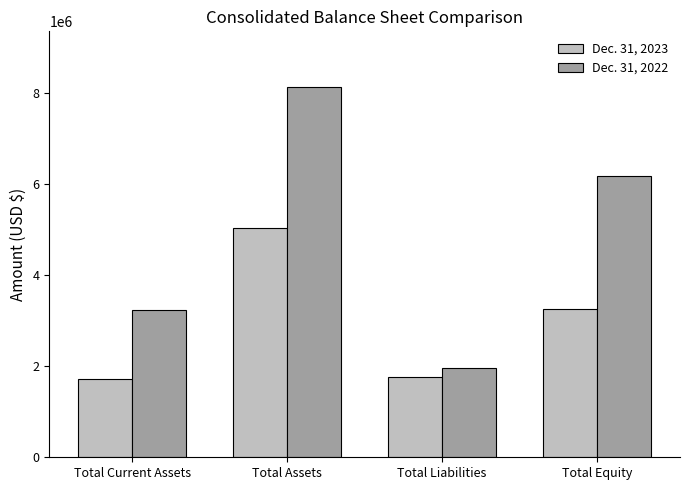

Where is Dec. 31, 2023 nearest to the value 3373122?

Total Equity